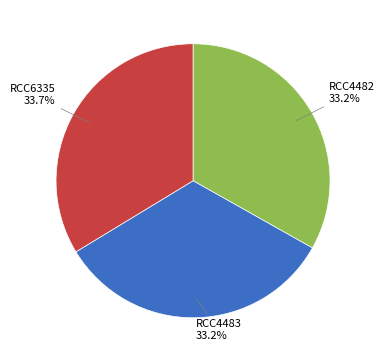

Is there a majority slice in this chart?

No